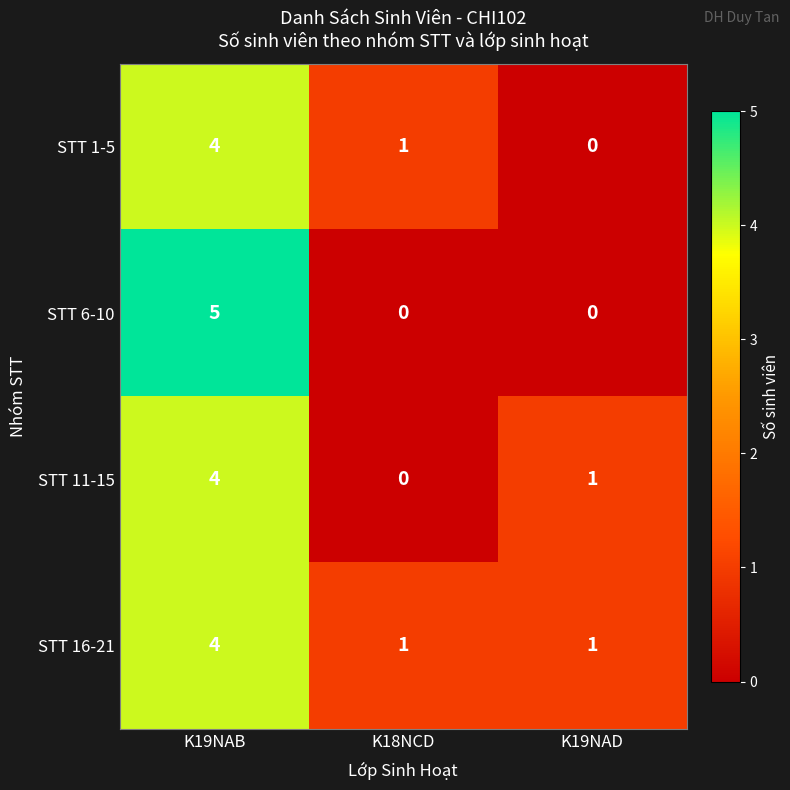

Which category has the highest value across all series?

K19NAB